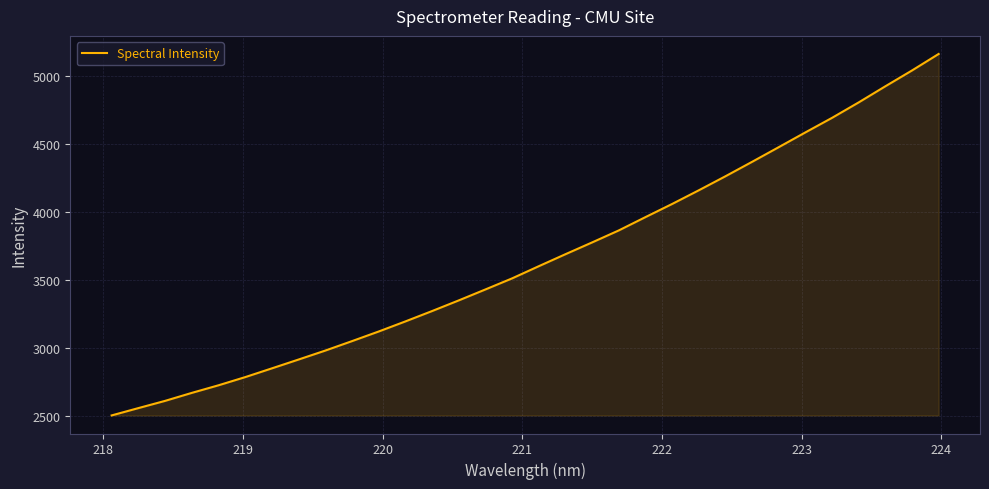

Reading left to right, transcribe all the data shown in this chart.

2503.5	2557.4	2610.5	2669.3	2725.1	2785.3	2849.7	2914.7	2980.5	3050.0	3120.8	3194.9	3271.1	3349.5	3430.1	3511.5	3601.0	3689.3	3776.0	3864.2	3962.2	4058.8	4159.4	4262.6	4368.9	4476.8	4585.4	4692.5	4806.0	4924.5	5040.8	5162.2